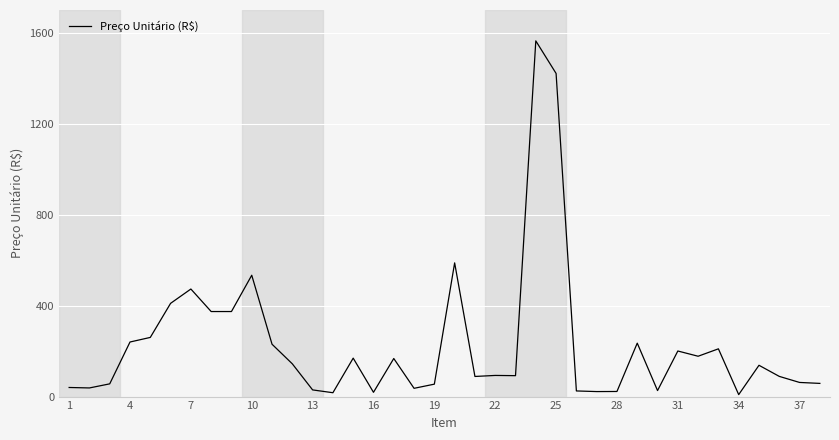

What is the difference between the maximum and minimum values?

1555.6